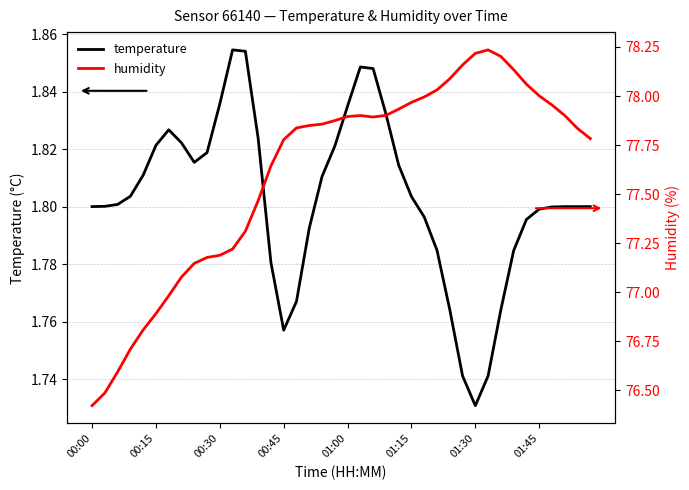

How many values in the humidity series are below 77?

7